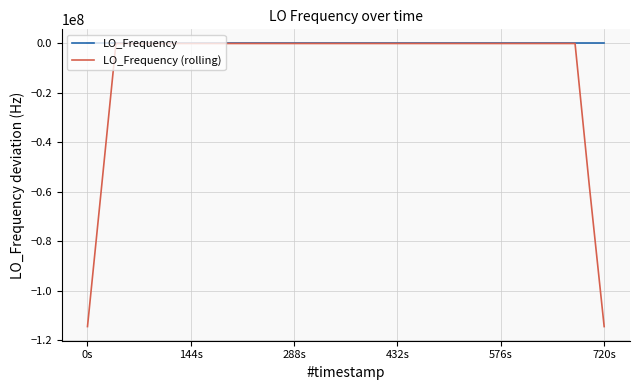

Rank the series by their average value, from lowest to highest.

LO_Frequency (rolling), LO_Frequency